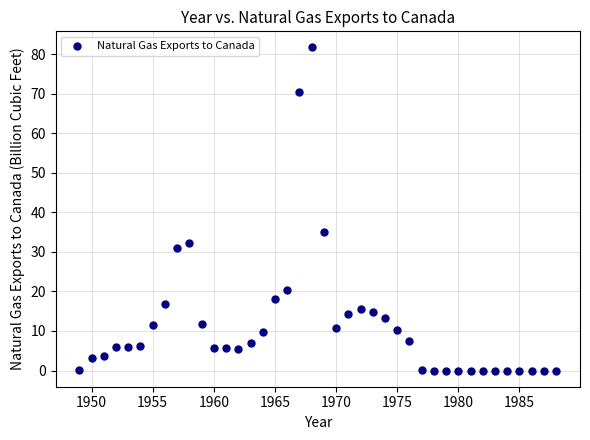

What is the range of X values (max minus min)?

39.0